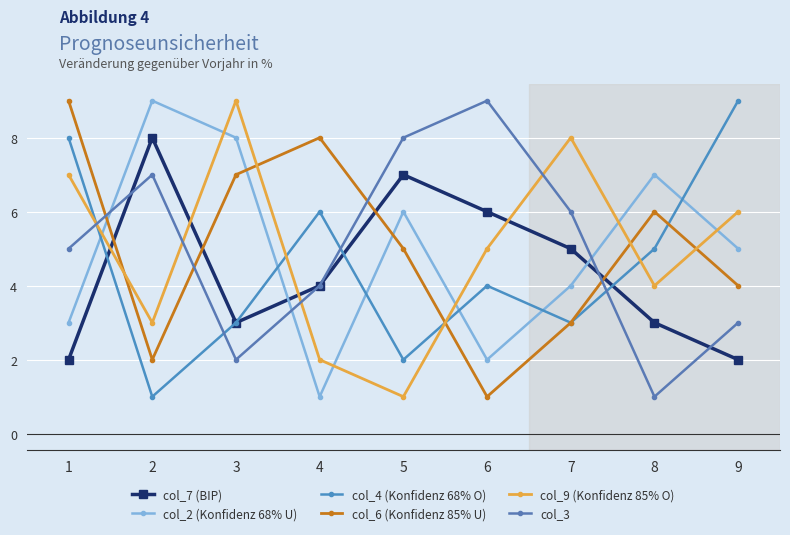

At which category is the sum across all series the highest?

1